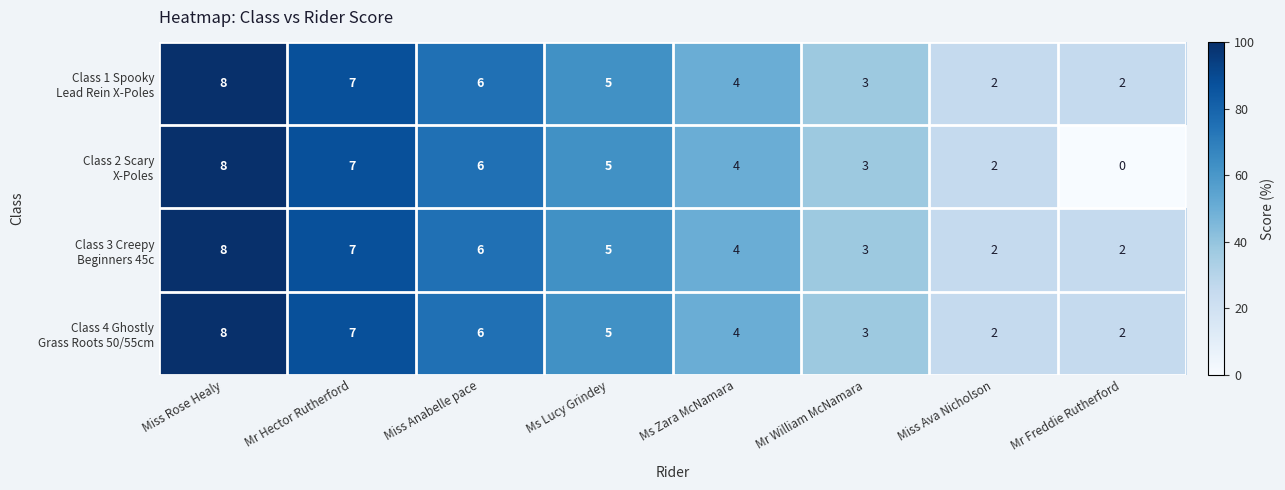

How many data points does each series have?

8